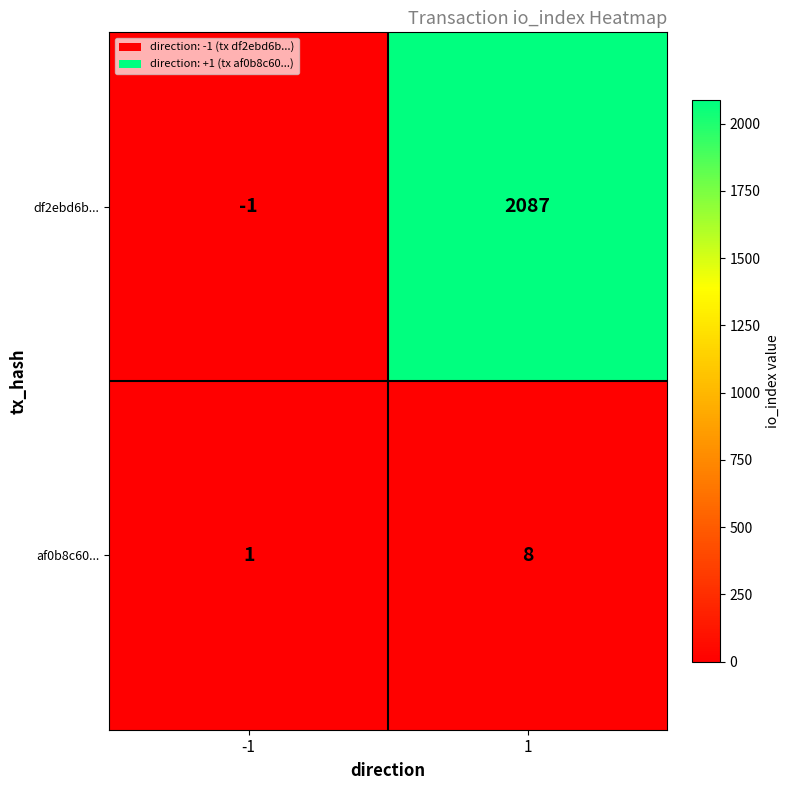

What value does the af0b8c60... series have at 1?

8